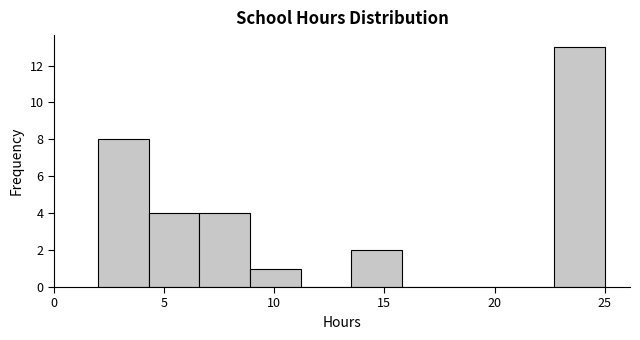

What is the height of the bar covering 8.9 to 11.2 on the x-axis? Neither the bar edges nor the heights are printed on the chart, so give them approximately, as read against the axes.

1